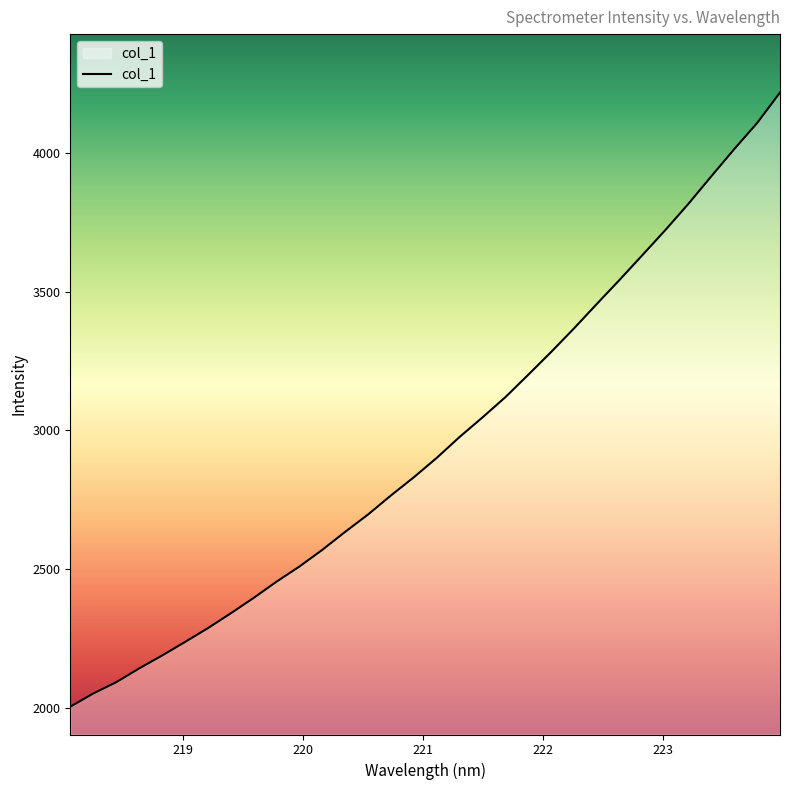

What is the average value?

2954.0